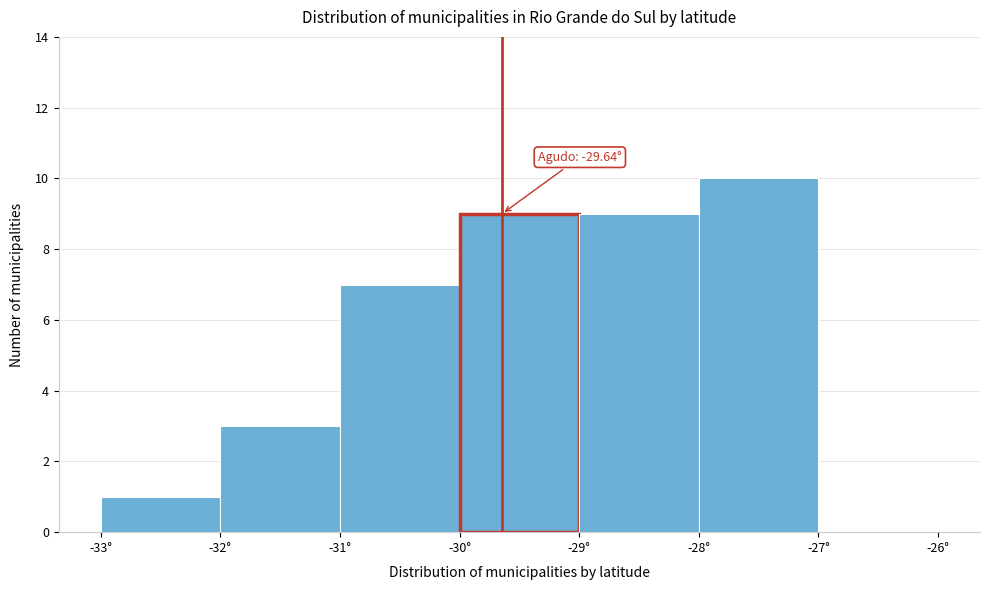

Which range on the x-axis has the tallest bar?

-28 to -27